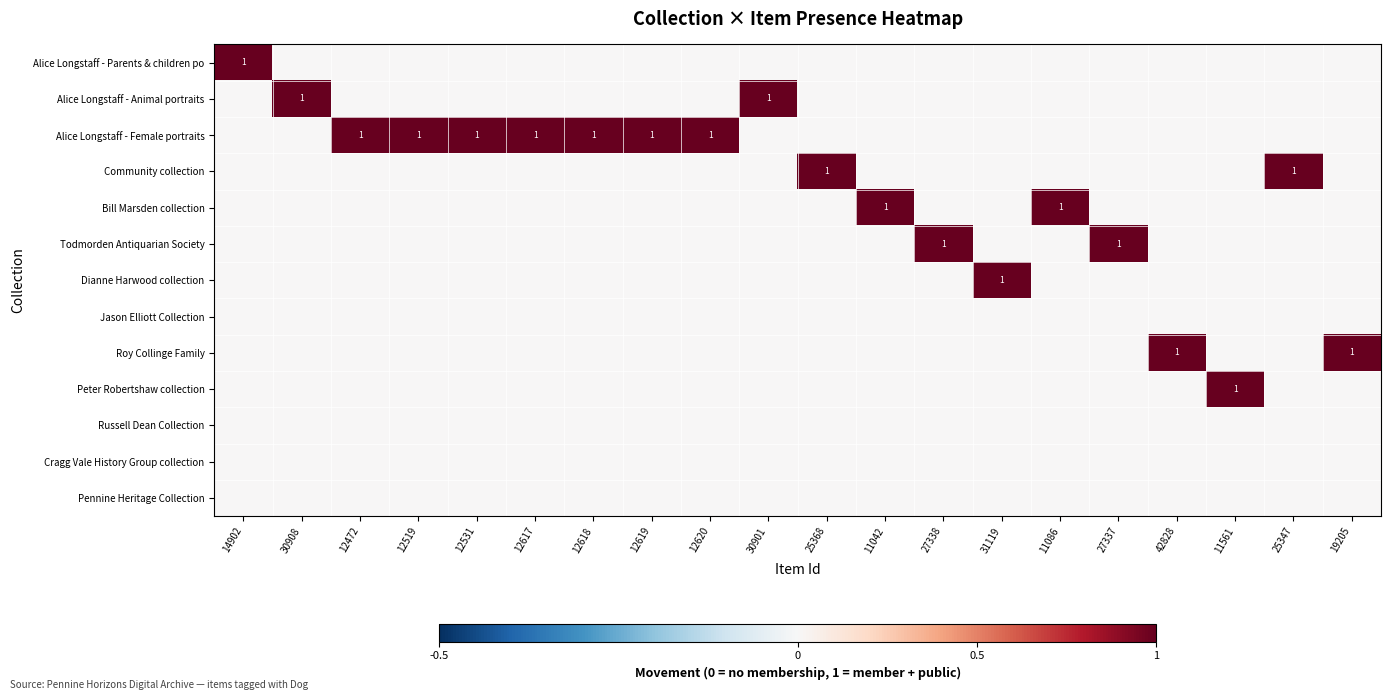

The value of Alice Longstaff - Female portraits at 12519 is 1. True or false?

True